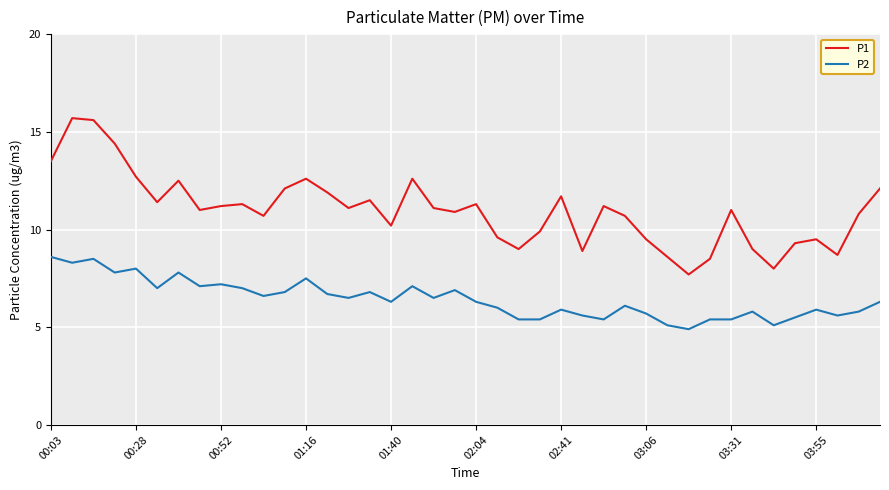

What is the smallest value displayed?

4.9